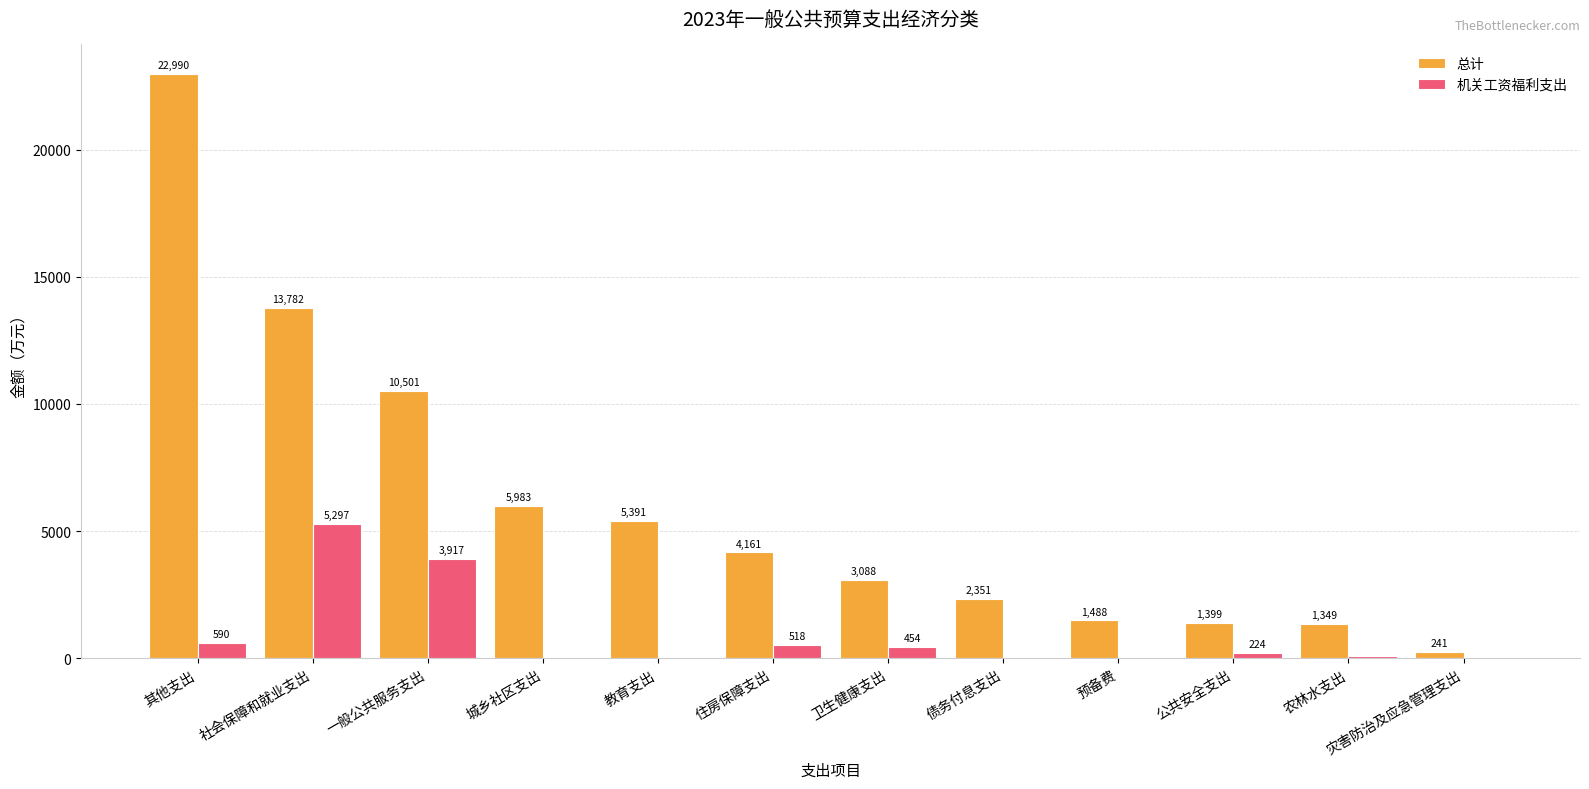

Which category has the highest value across all series?

其他支出